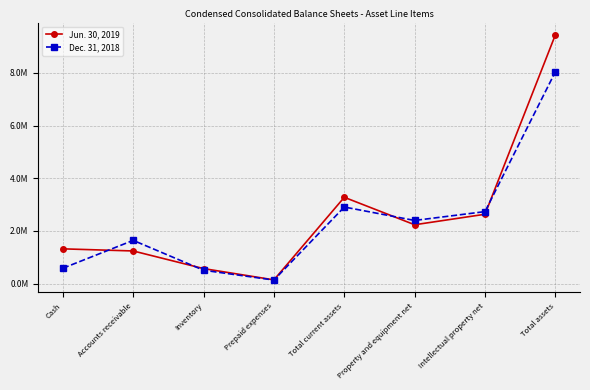

The Dec. 31, 2018 series shows 1642126 at Accounts receivable. True or false?

True